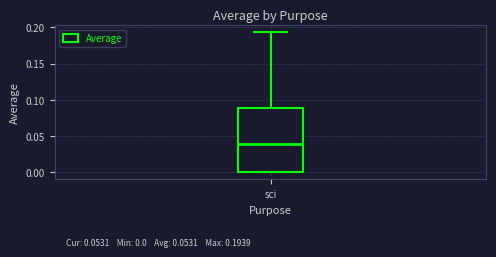

Where is the upper edge of the box for sci on the y-axis? The values are not printed on the chart, so give them approximately, as read against the axis.

0.090